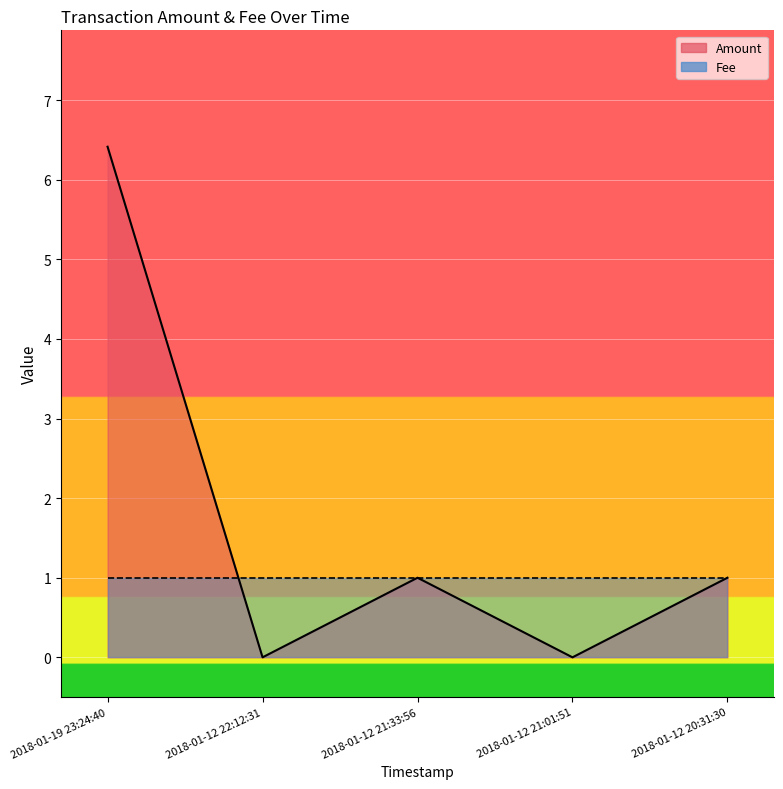

What is the maximum value shown in the chart?

6.4